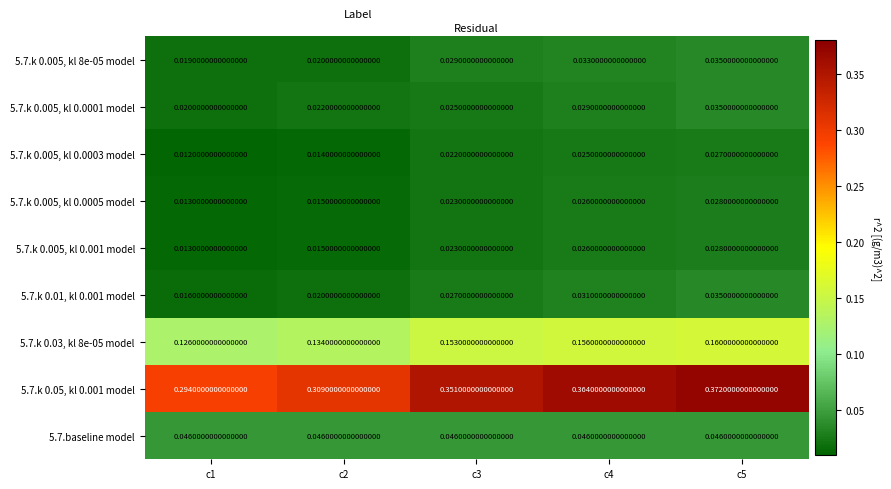

Is the value of 5.7.k 0.05, kl 0.001 model at c5 greater than the value of 5.7.k 0.03, kl 8e-05 model at c1?

Yes